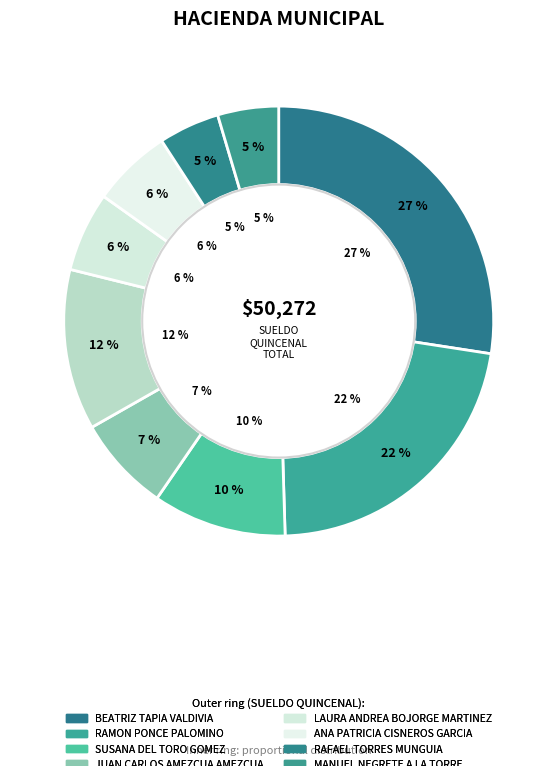

How many segments does this pie chart have?

9